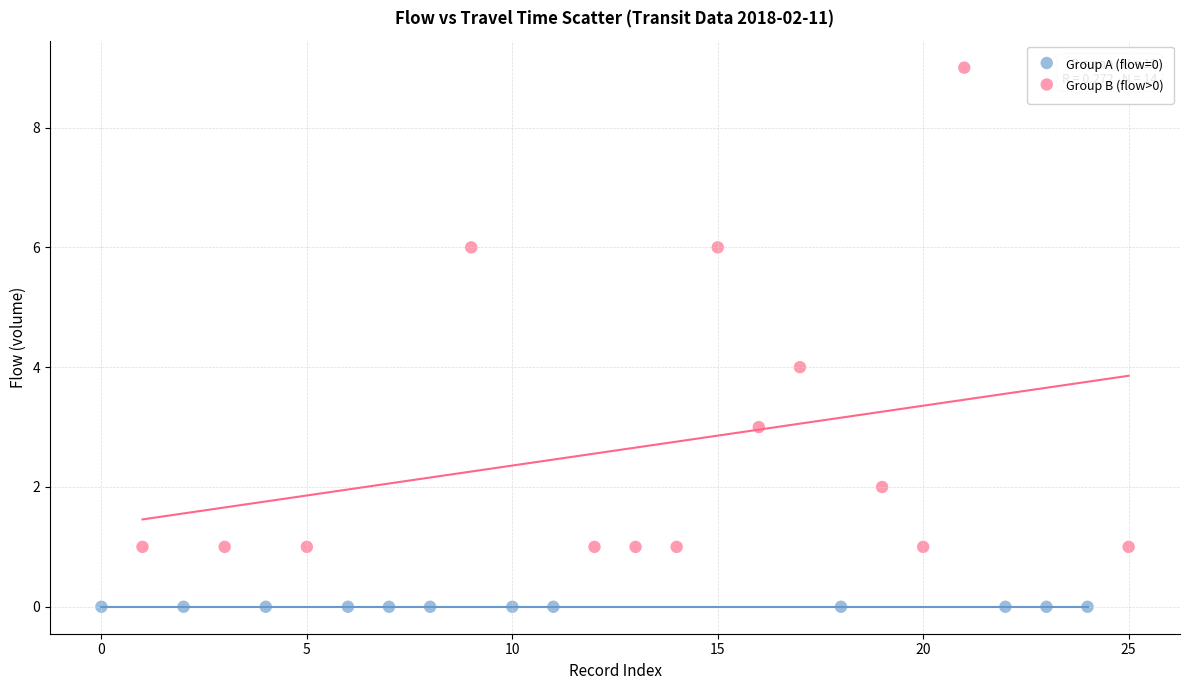

Which series reaches the maximum Y coordinate?

Group B (flow>0)